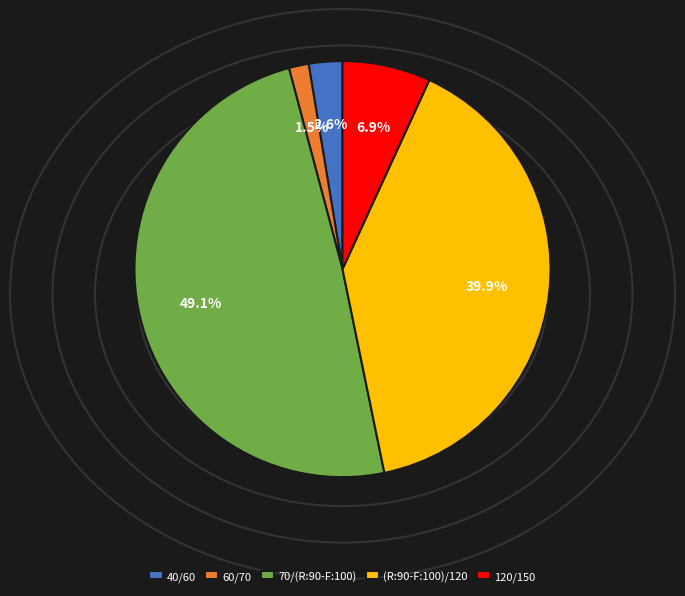

True or false: (R:90-F:100)/120 accounts for 26% of the total.

False